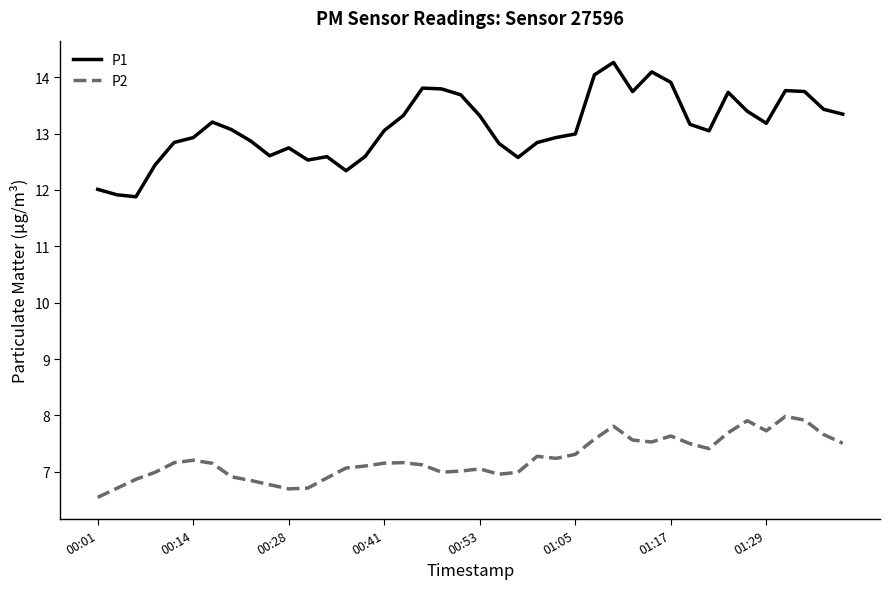

Which series has the largest range (max minus min)?

P1